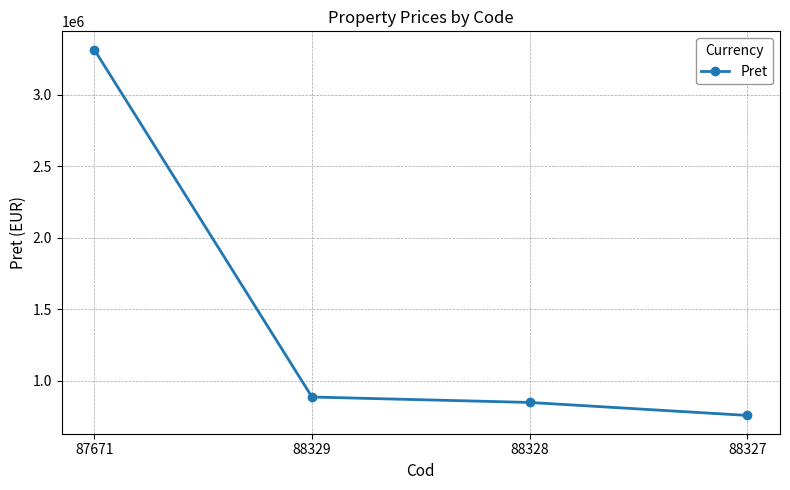

How many lines are shown in the chart?

1